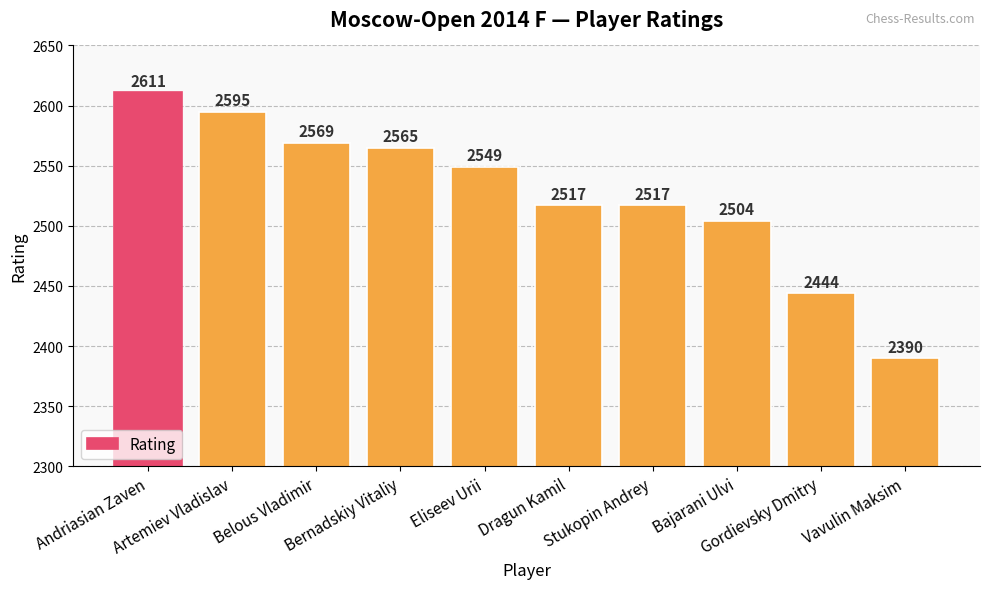

Count the number of data series in this chart.

1